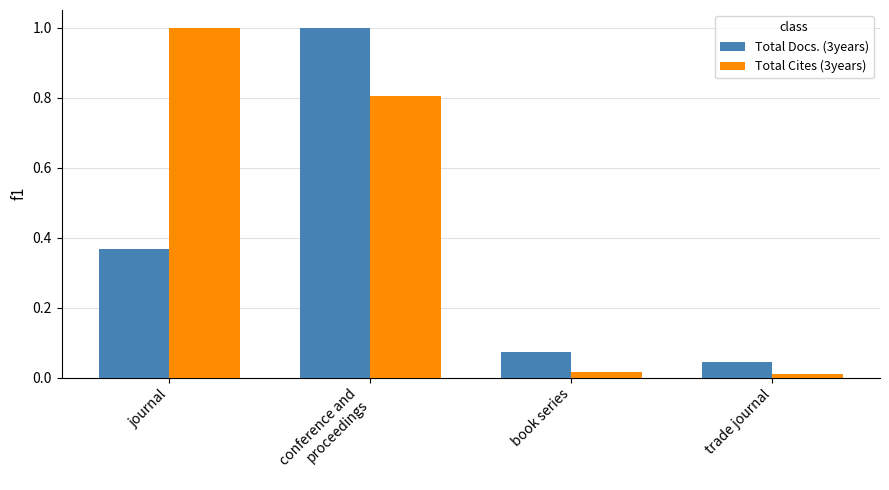

Rank the series by their average value, from highest to lowest.

Total Cites (3years), Total Docs. (3years)